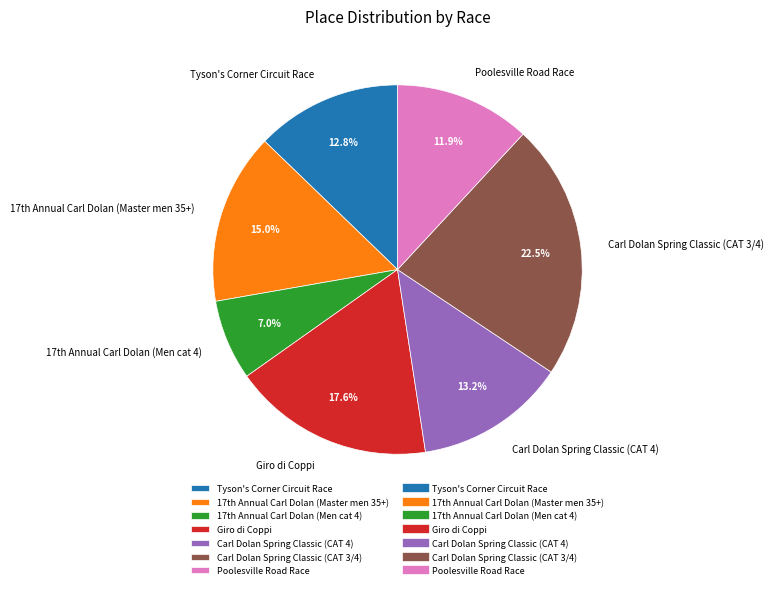

Combined, do Poolesville Road Race and Tyson's Corner Circuit Race account for over 50%?

No